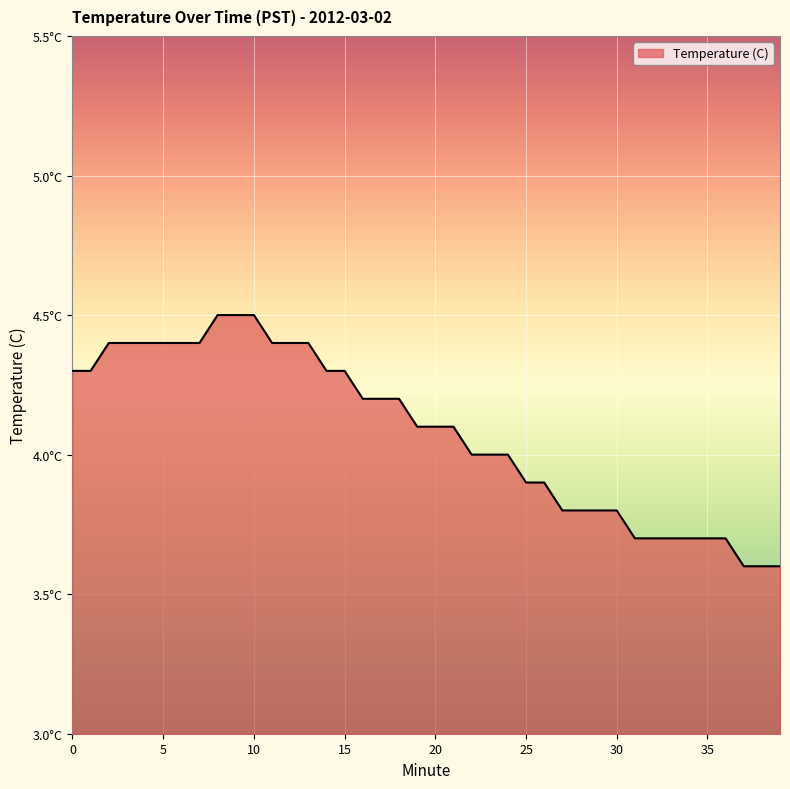

What is the difference between the maximum and minimum values?

0.9